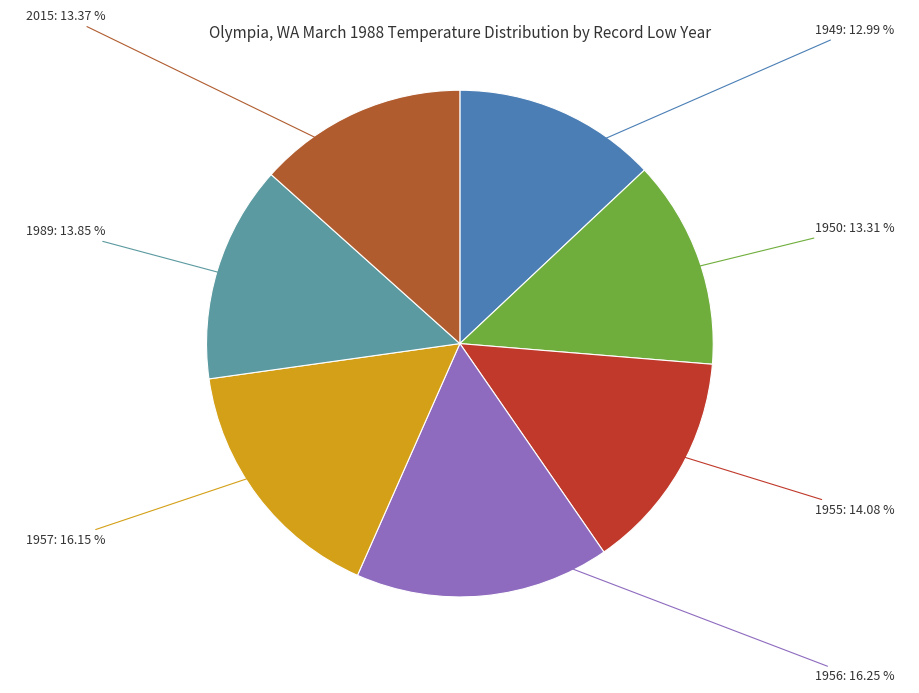

How many slices are in this pie chart?

7